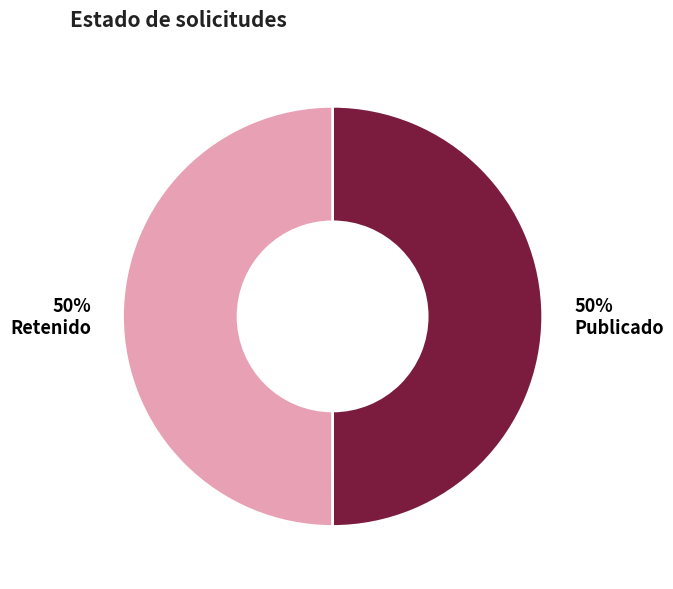

To the nearest percent, what portion does Retenido represent?

50%